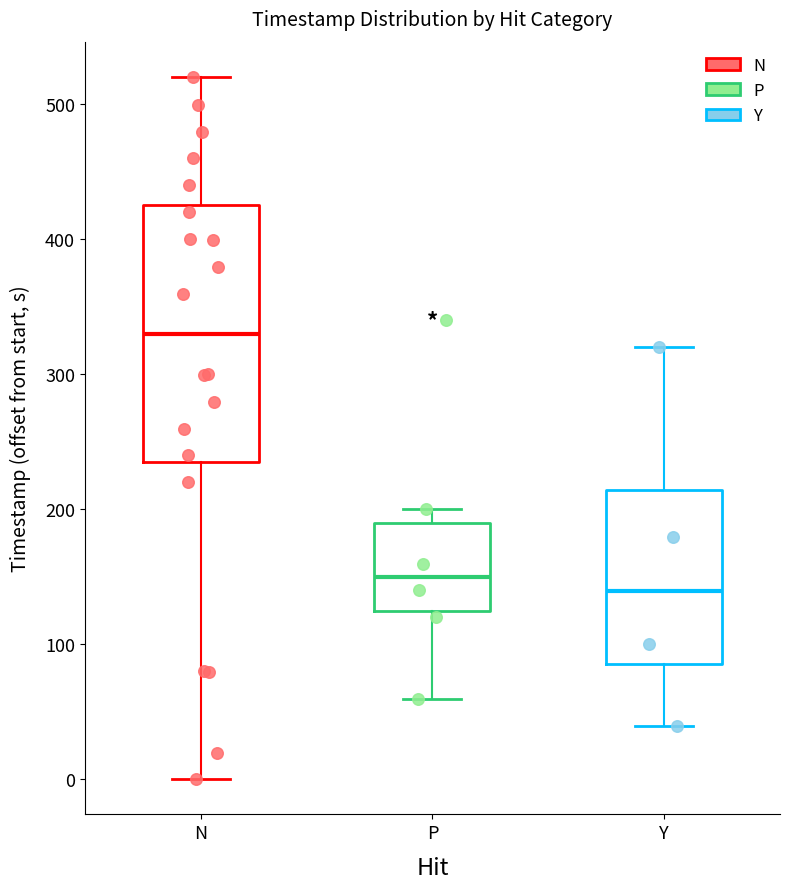

Which box is the tallest, from its lower edge to its upper edge?

N